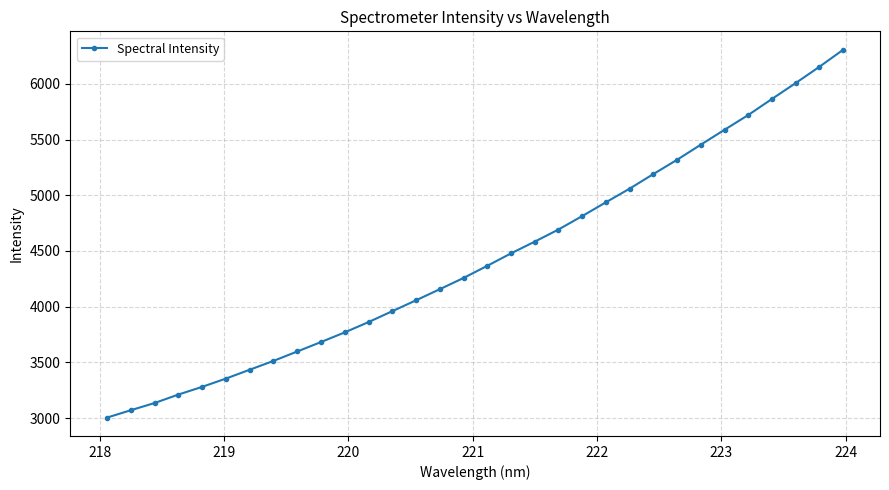

What is the average value?

4434.1